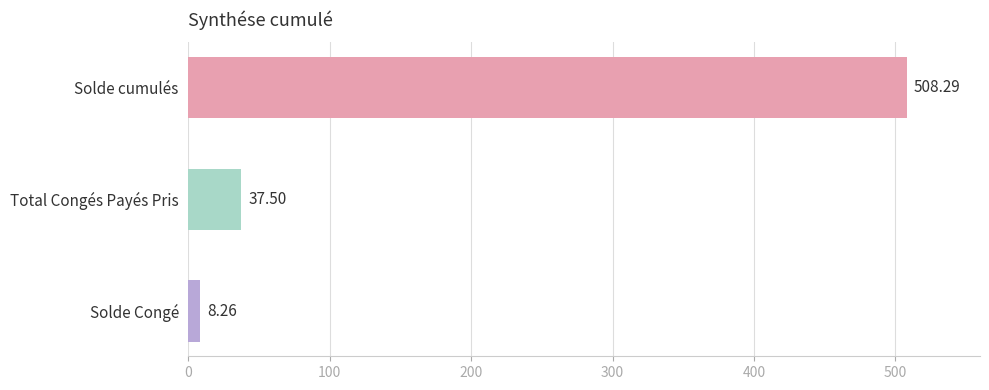

Which label corresponds to the smallest value in the chart?

Solde Congé